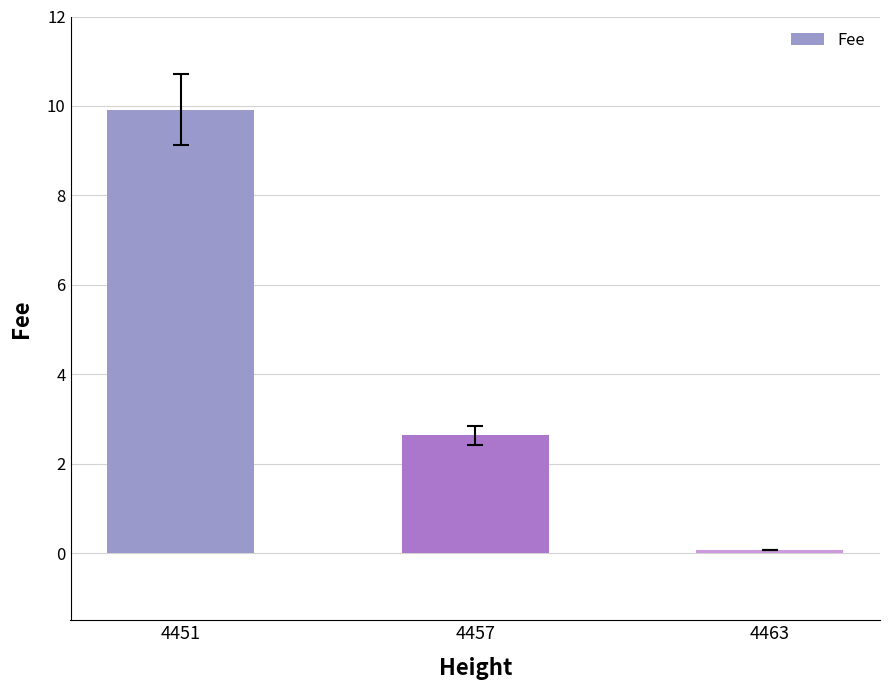

Reading left to right, list all the values displayed in this chart.

4451=9.9	4457=2.6	4463=0.1